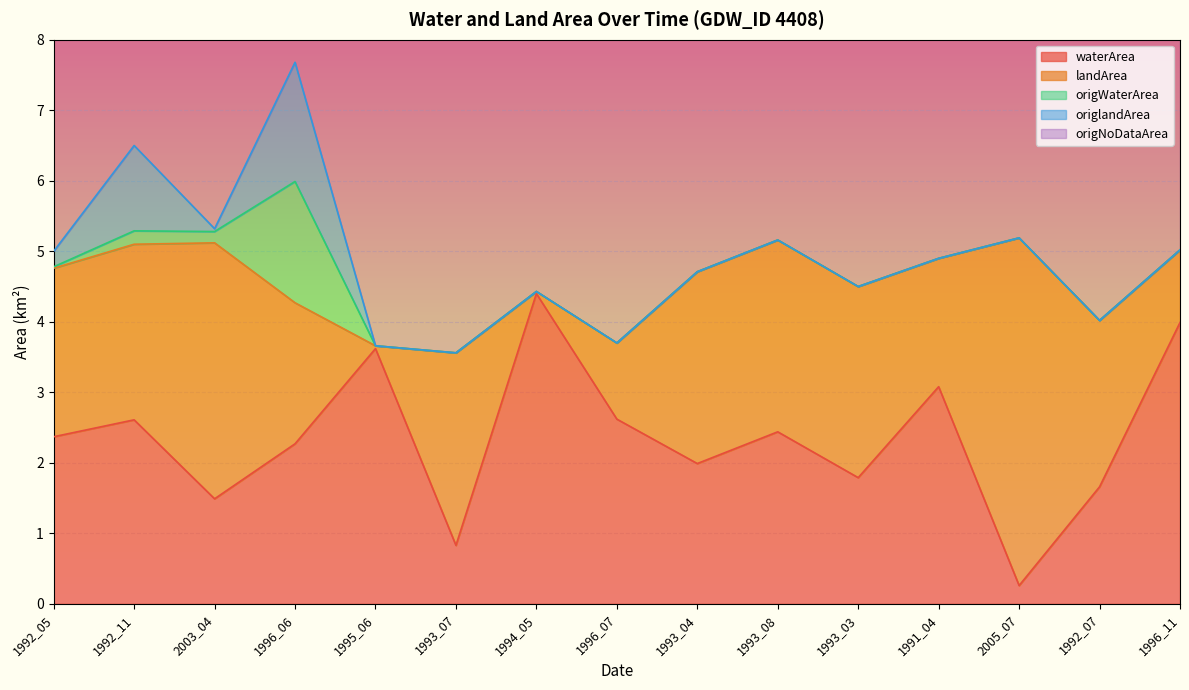

Which category has the lowest value across all series?

1995_06